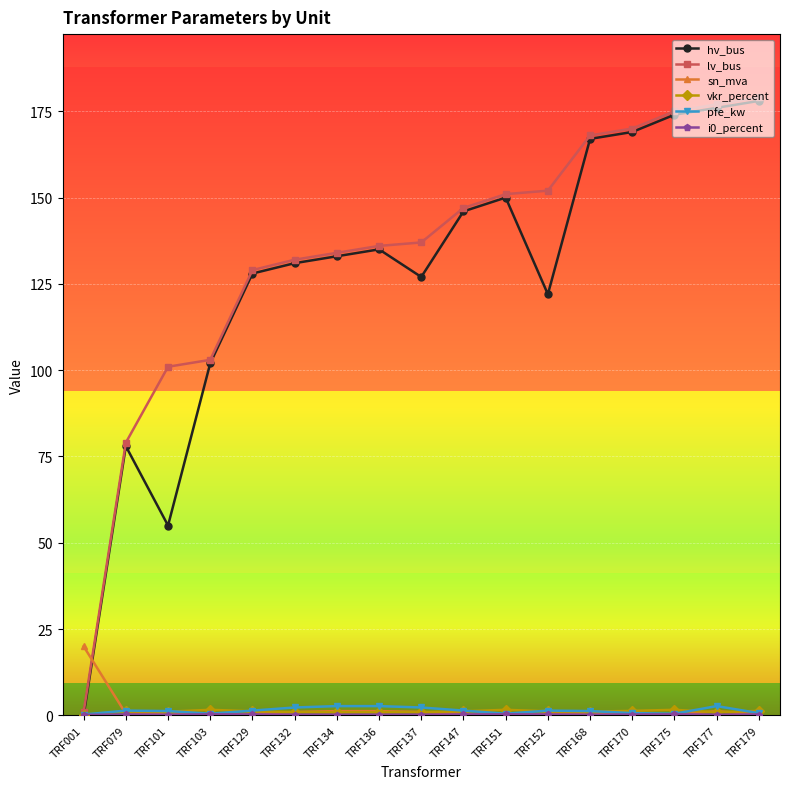

Where do hv_bus and sn_mva first cross each other?

TRF001 and TRF079